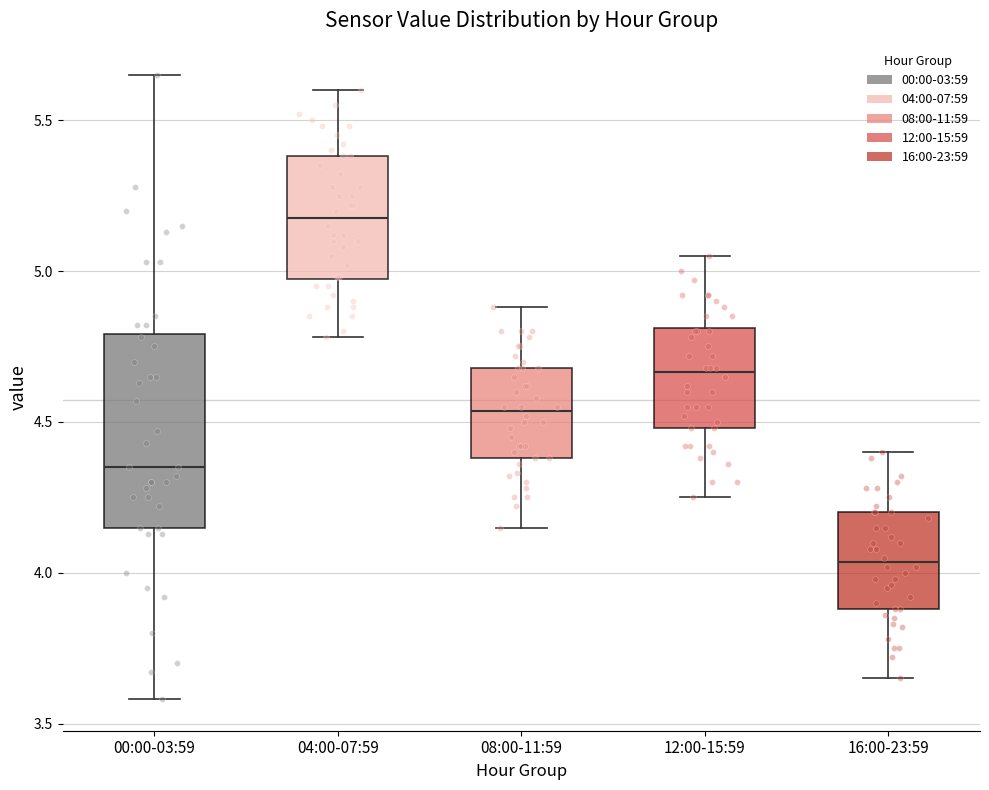

Reading left to right, read every box against the y-axis: the position of its median line, the range the box covers, and the ends of its whiskers. The values are not printed on the chart, so give them approximately, as read against the axis.

00:00-03:59: median 4.35, box 4.15 to 4.80, whiskers 3.60 to 5.65
04:00-07:59: median 5.20, box 4.95 to 5.40, whiskers 4.80 to 5.60
08:00-11:59: median 4.55, box 4.40 to 4.70, whiskers 4.15 to 4.90
12:00-15:59: median 4.65, box 4.50 to 4.80, whiskers 4.25 to 5.05
16:00-23:59: median 4.05, box 3.90 to 4.20, whiskers 3.65 to 4.40